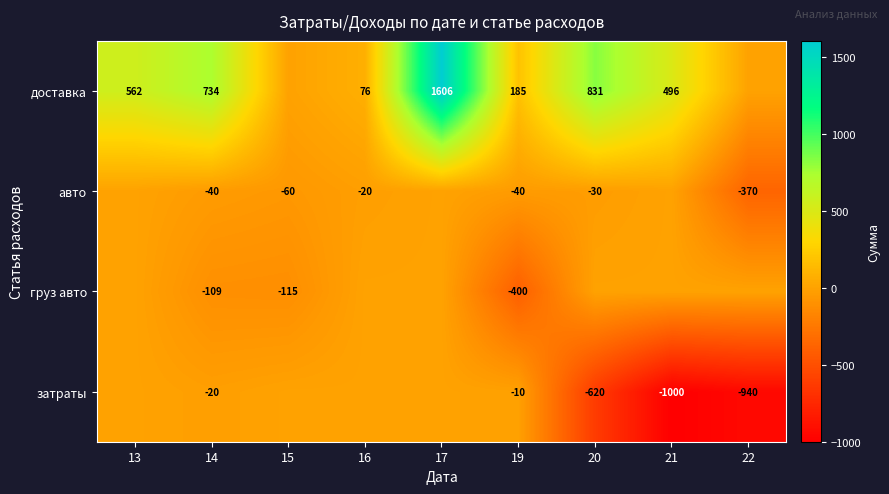

What is the spread (max minus min) of values at 19?

585